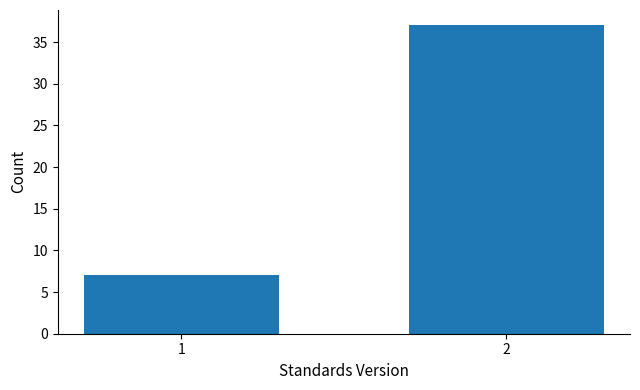

Reading left to right, extract all data points from this chart.

1=7	2=37